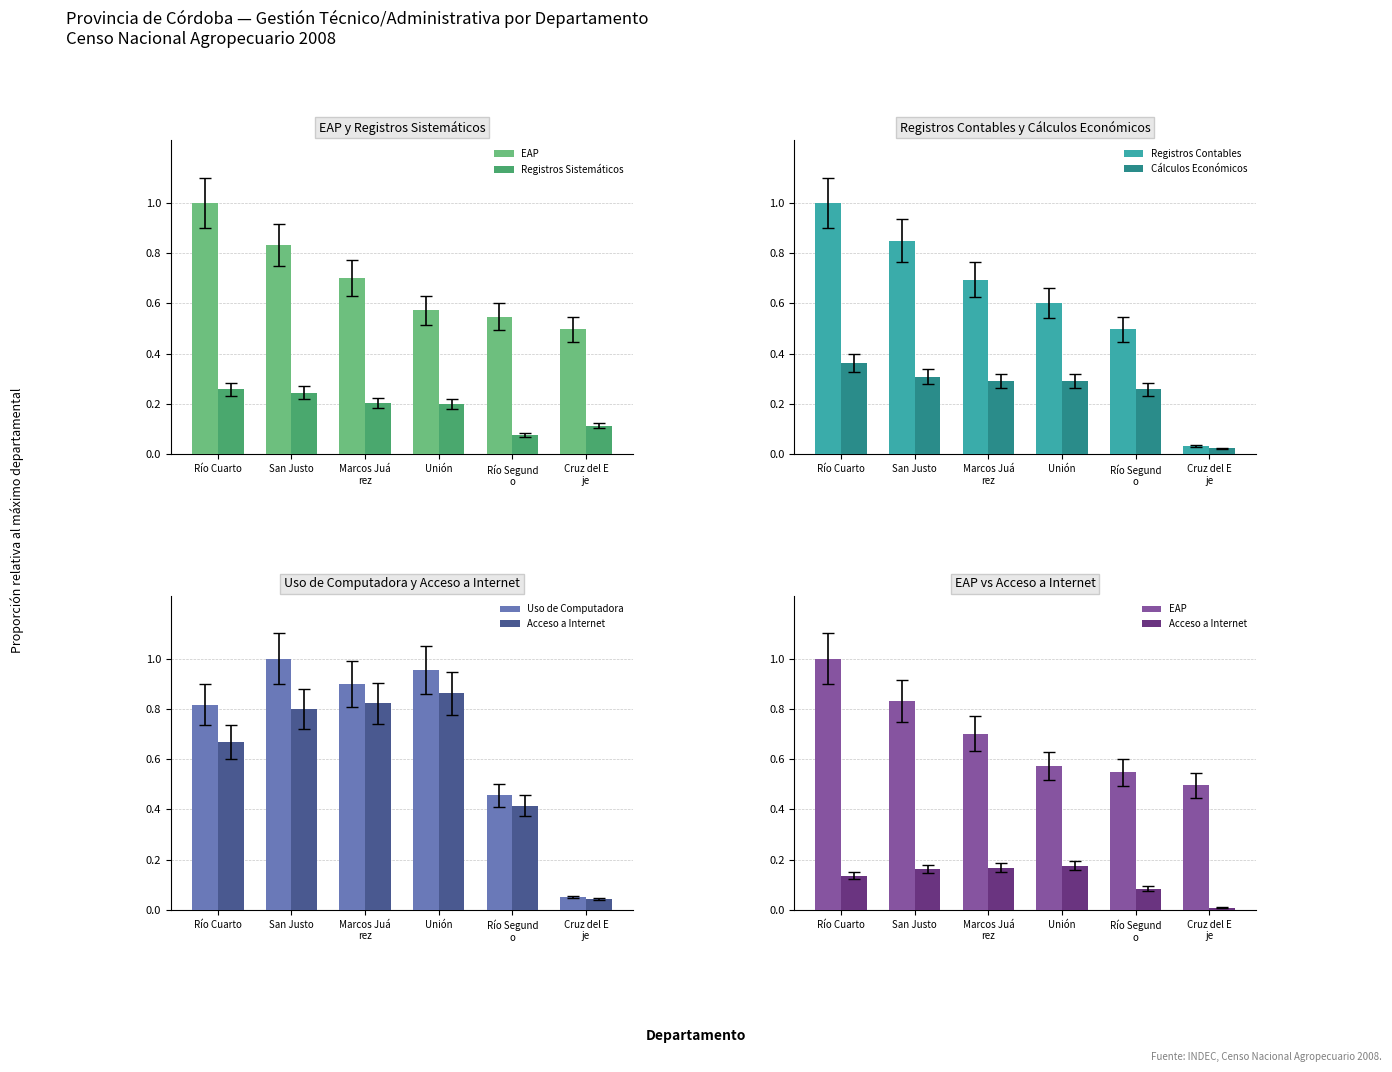

At which label is Uso de Computadora closest to 0?

Cruz del E
je